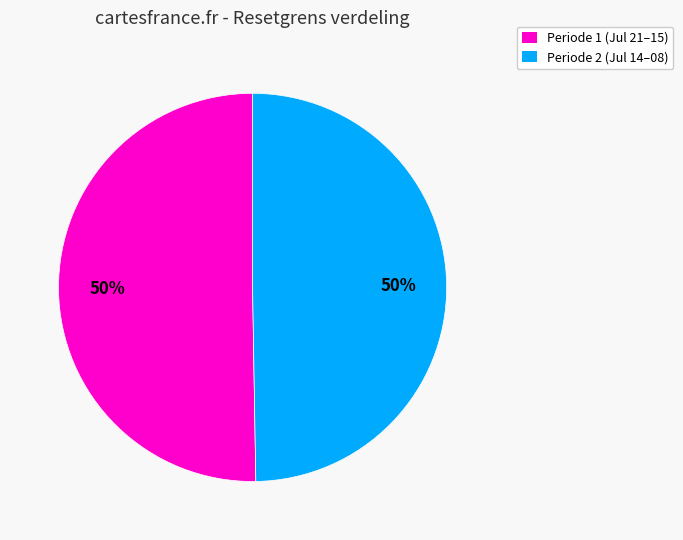

To the nearest percent, what is the combined percentage of Periode 2 (Jul 14–08) and Periode 1 (Jul 21–15)?

100%